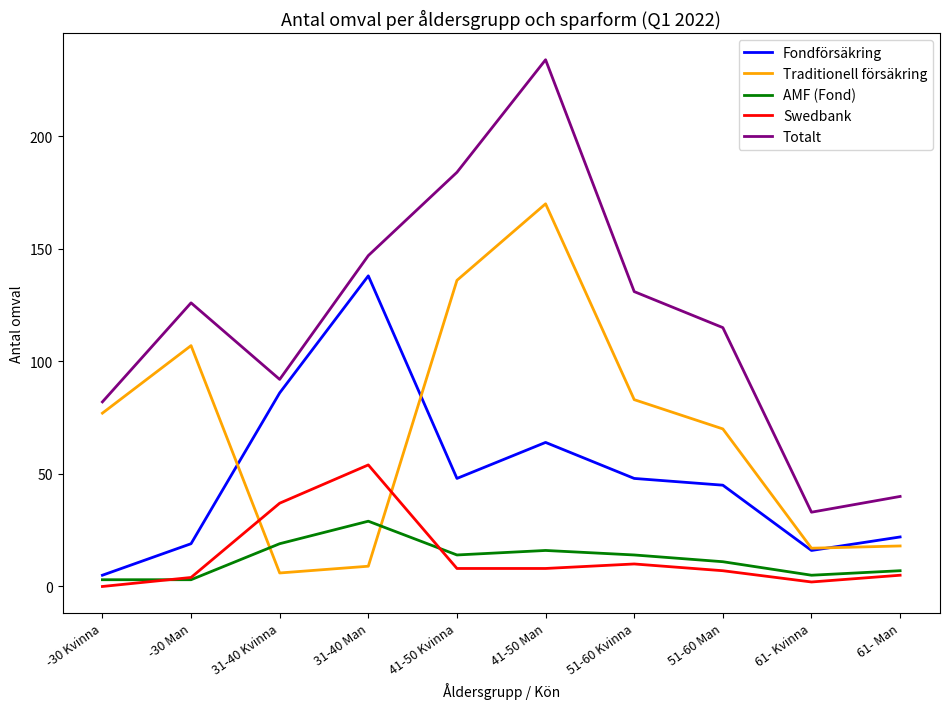

Count the number of categories in the chart.

10